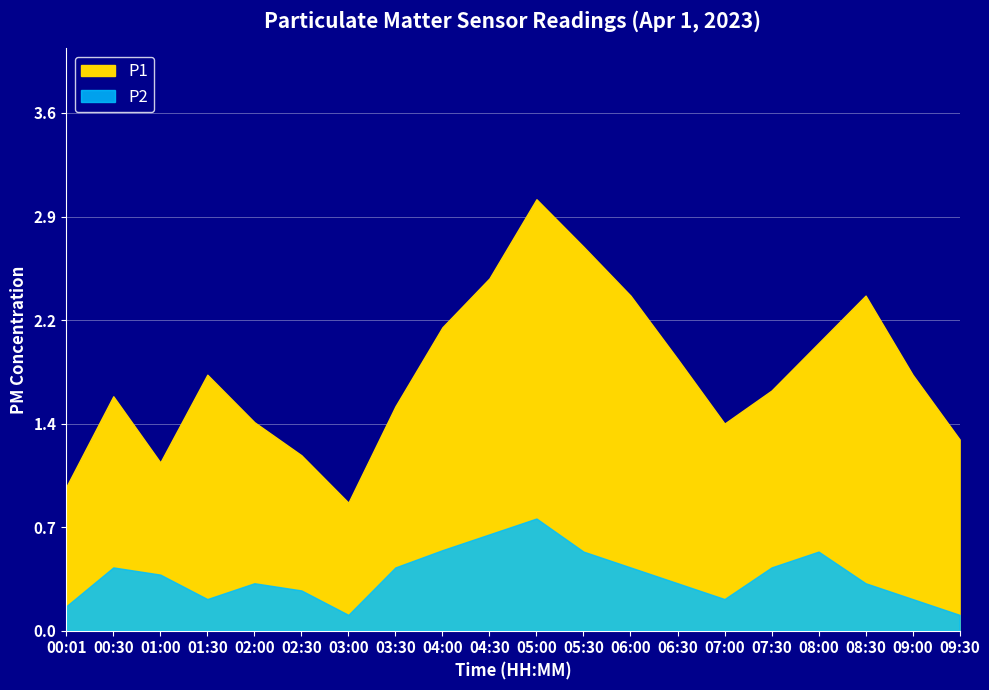

What is the label of the 7th point from the left?

03:00